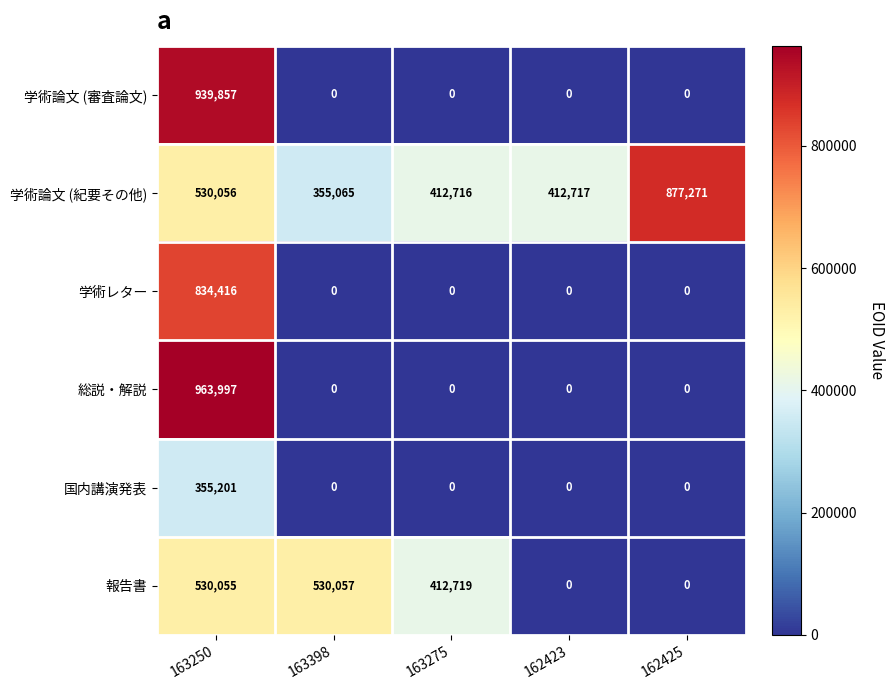

List the series in order of their peak value, highest first.

総説・解説, 学術論文 (審査論文), 学術論文 (紀要その他), 学術レター, 報告書, 国内講演発表